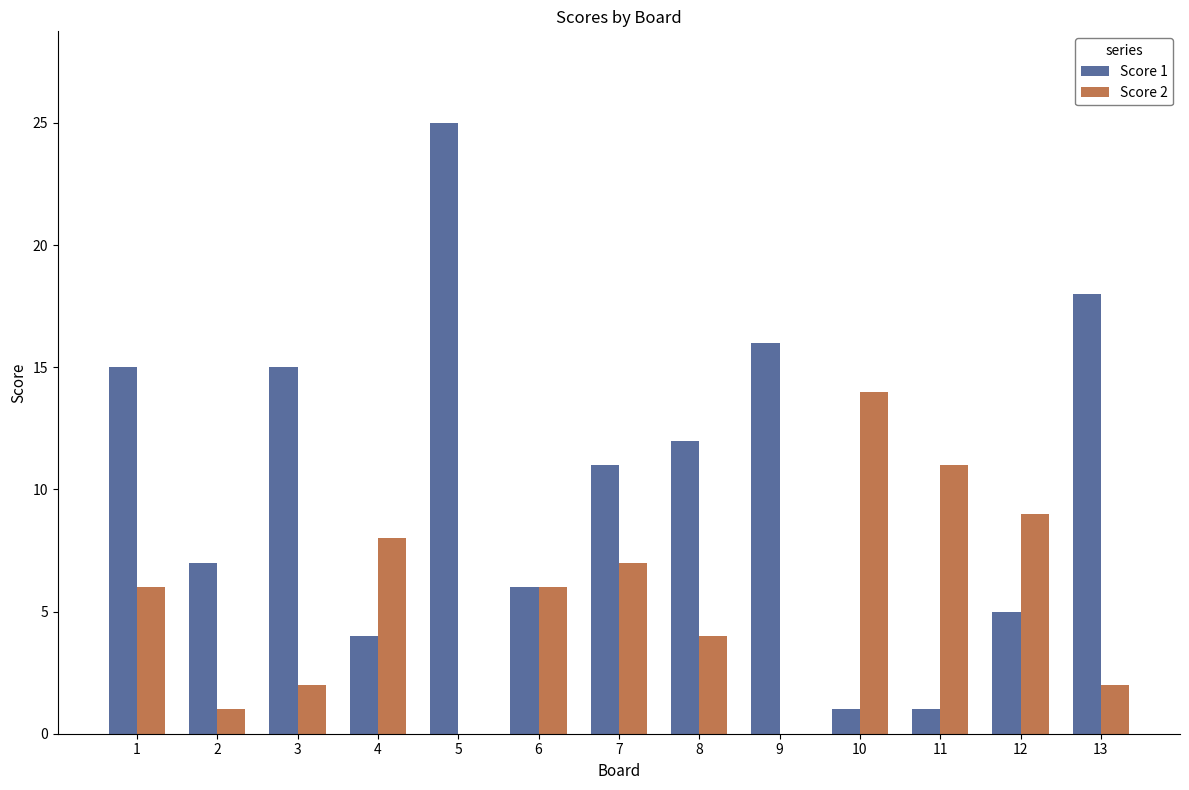

What are all the series names shown in the legend?

Score 1, Score 2